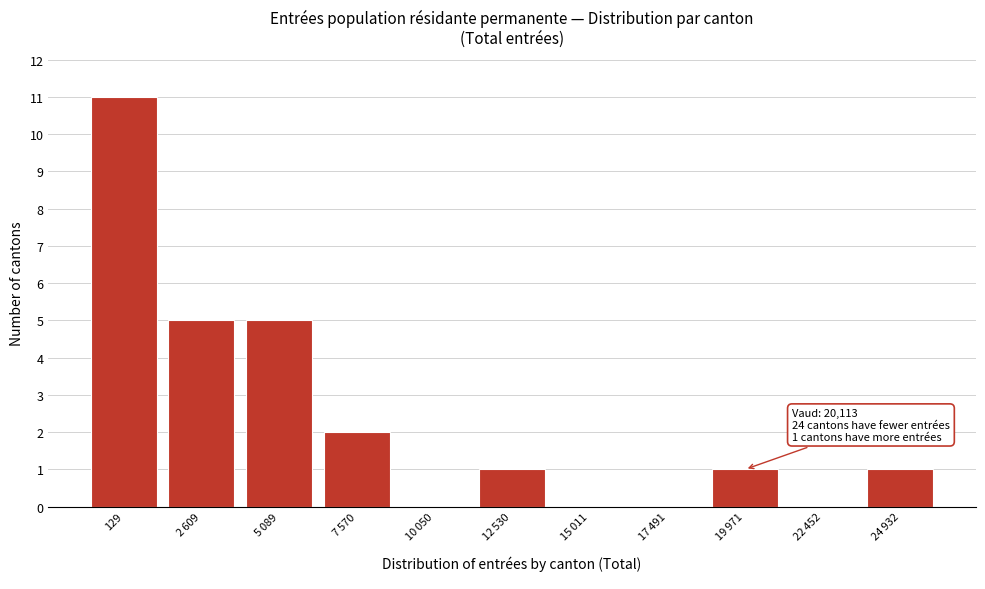

What is the maximum value shown in the chart?

11